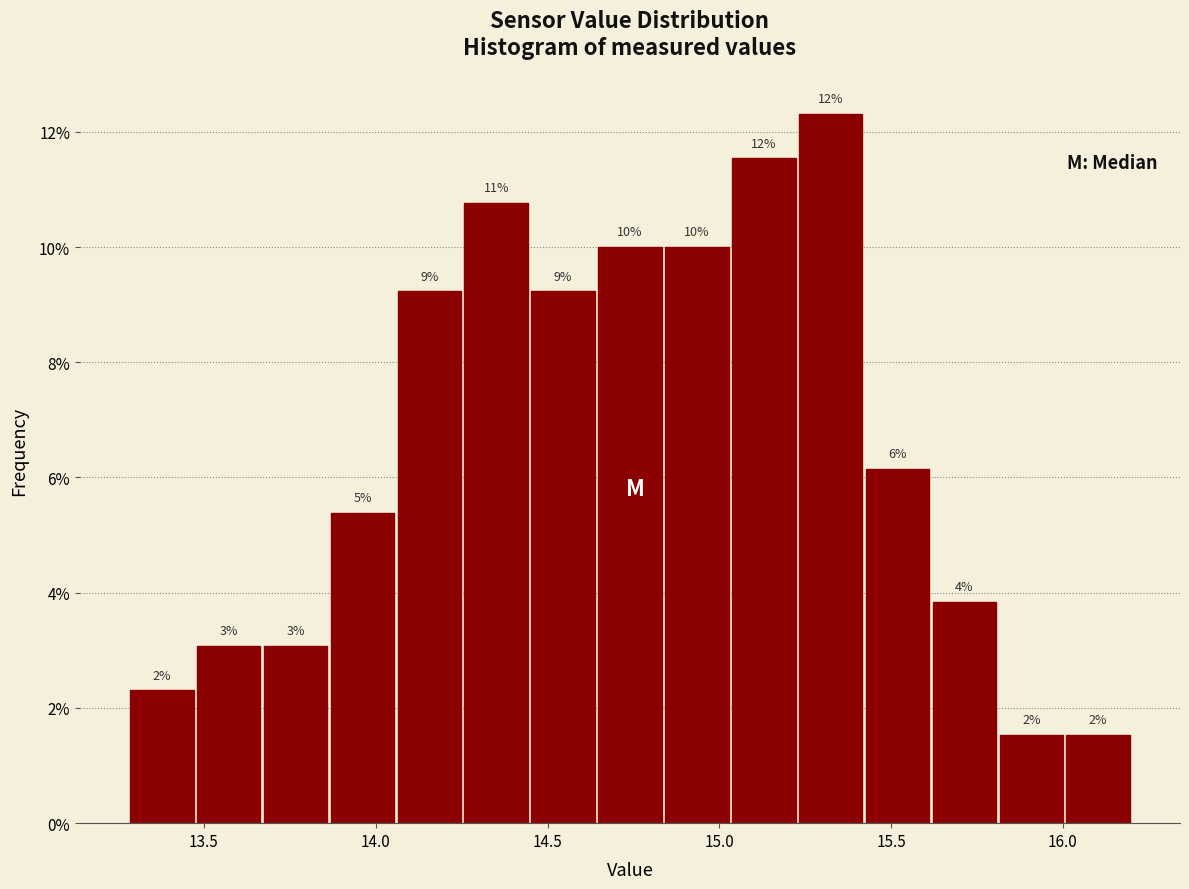

Read against the x-axis, roughly where is the centre of the tallest bar?

15.30